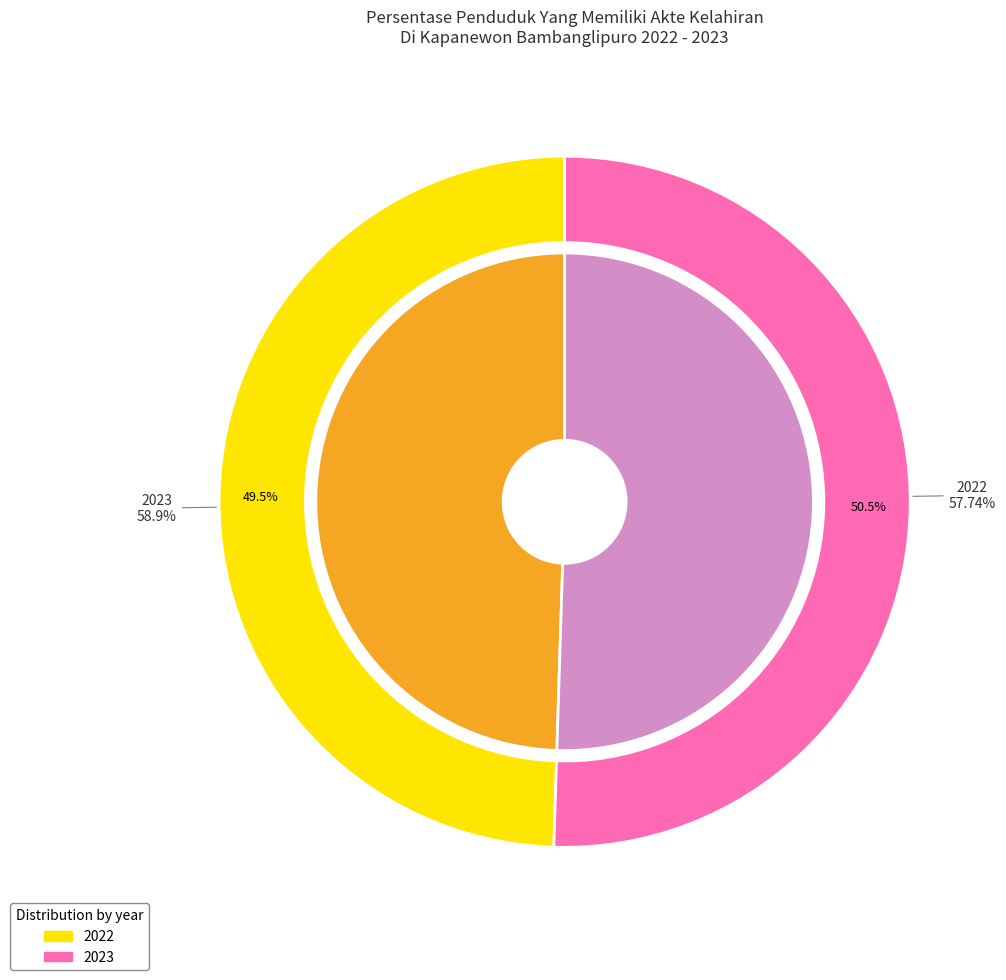

To the nearest percent, what is the combined percentage of 2022 and 2023?

100%